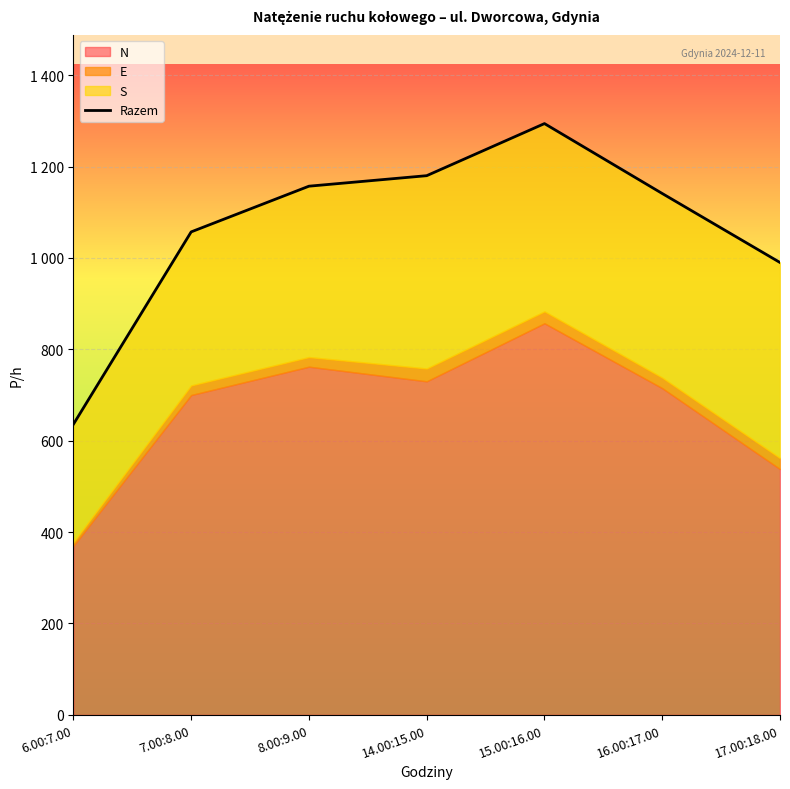

Between 8.00:9.00 and 6.00:7.00, which is larger?

8.00:9.00